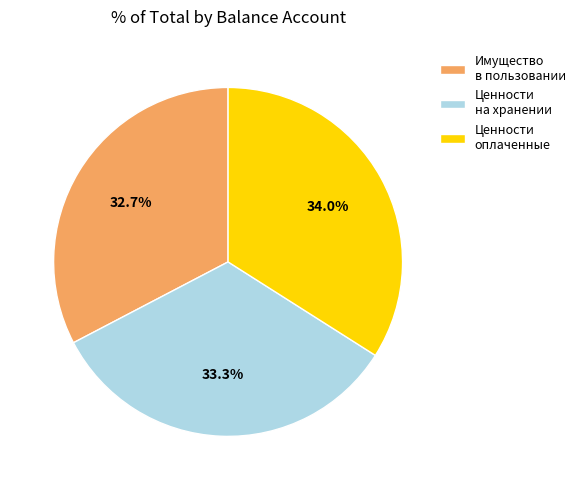

Between Имущество в пользовании and Ценности оплаченные, which is larger?

Ценности оплаченные